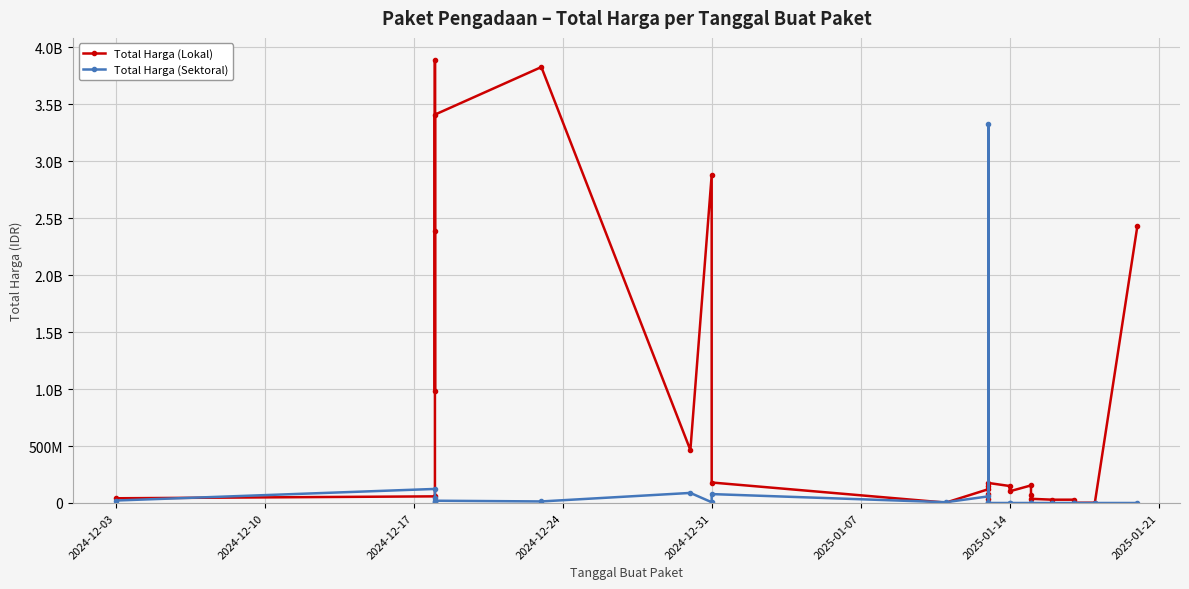

List the series in order of their peak value, lowest first.

Total Harga (Sektoral), Total Harga (Lokal)